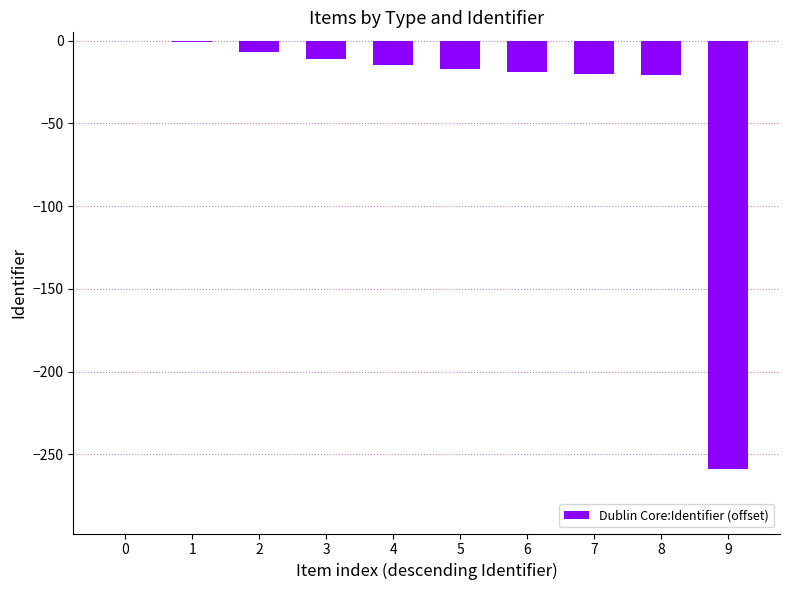

What is the average value?

-37